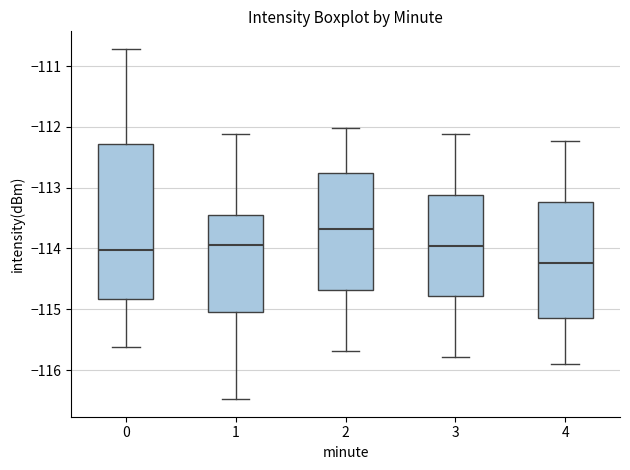

Reading left to right, read every box against the y-axis: the position of its median line, the range the box covers, and the ends of its whiskers. The values are not printed on the chart, so give them approximately, as read against the axis.

0: median -114.0, box -114.8 to -112.3, whiskers -115.6 to -110.7
1: median -113.9, box -115.0 to -113.5, whiskers -116.5 to -112.1
2: median -113.7, box -114.7 to -112.8, whiskers -115.7 to -112.0
3: median -114.0, box -114.8 to -113.1, whiskers -115.8 to -112.1
4: median -114.2, box -115.2 to -113.2, whiskers -115.9 to -112.2